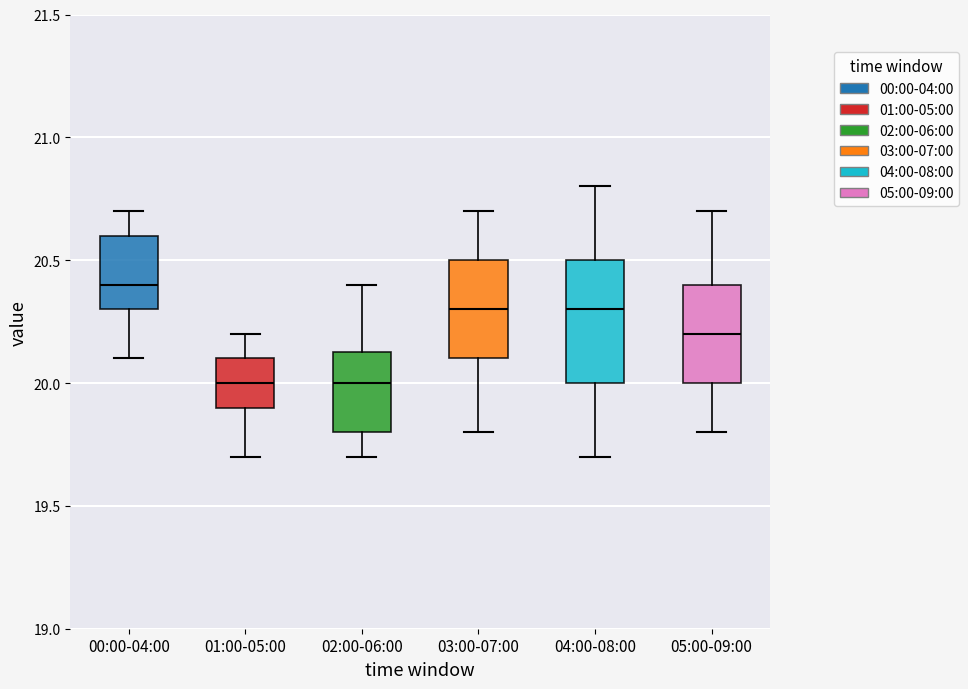

Where does the upper whisker of the box for 02:00-06:00 end on the y-axis? The values are not printed on the chart, so give them approximately, as read against the axis.

20.40